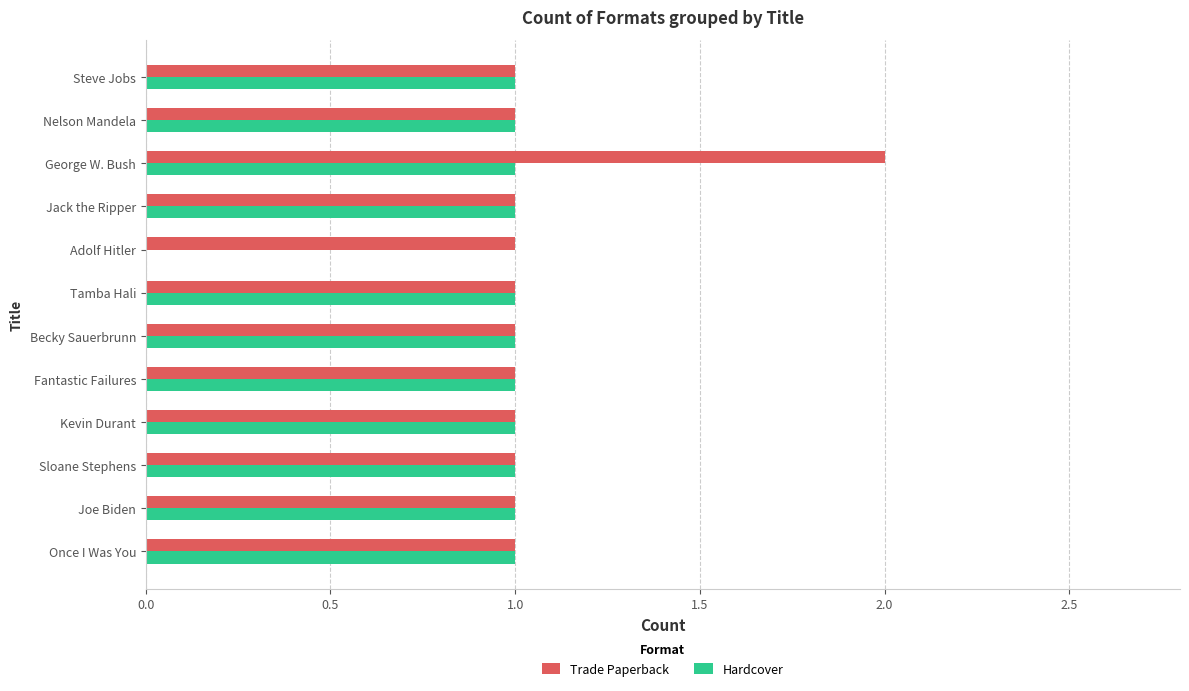

The Trade Paperback series shows 1 at Jack the Ripper. True or false?

True